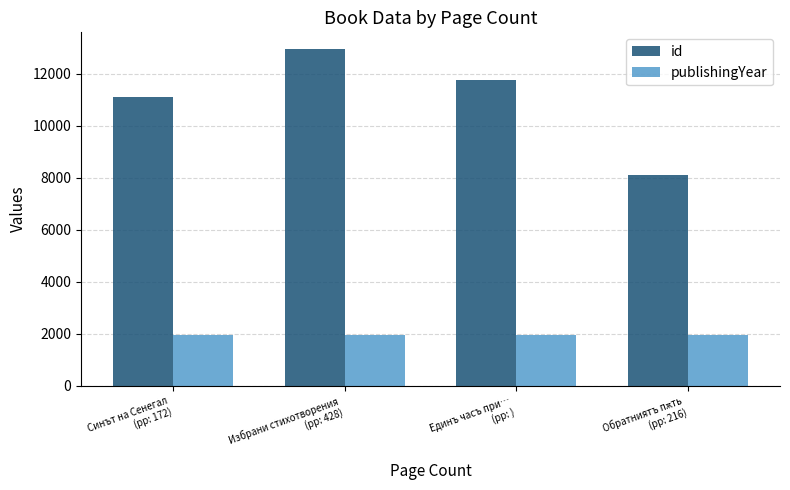

Rank the series by their average value, from highest to lowest.

id, publishingYear